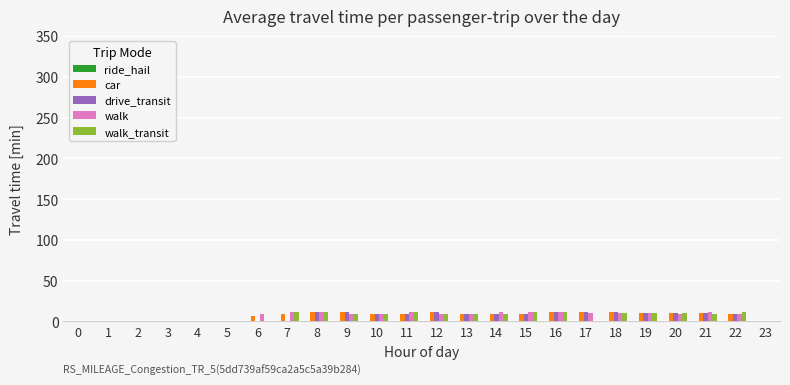

Is the value of drive_transit at 18 greater than the value of walk_transit at 4?

Yes